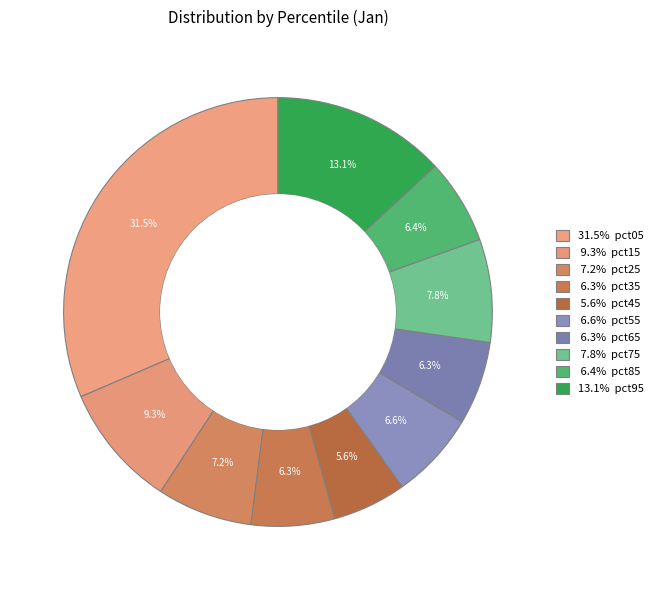

How many segments does this pie chart have?

10